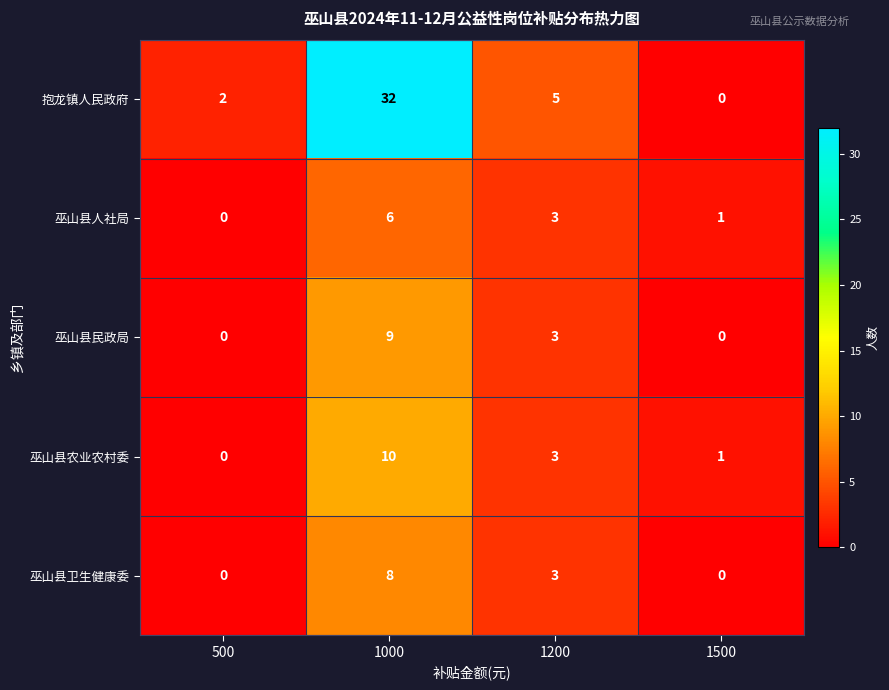

What is the sum of the 抱龙镇人民政府 values at 500 and 1200?

7